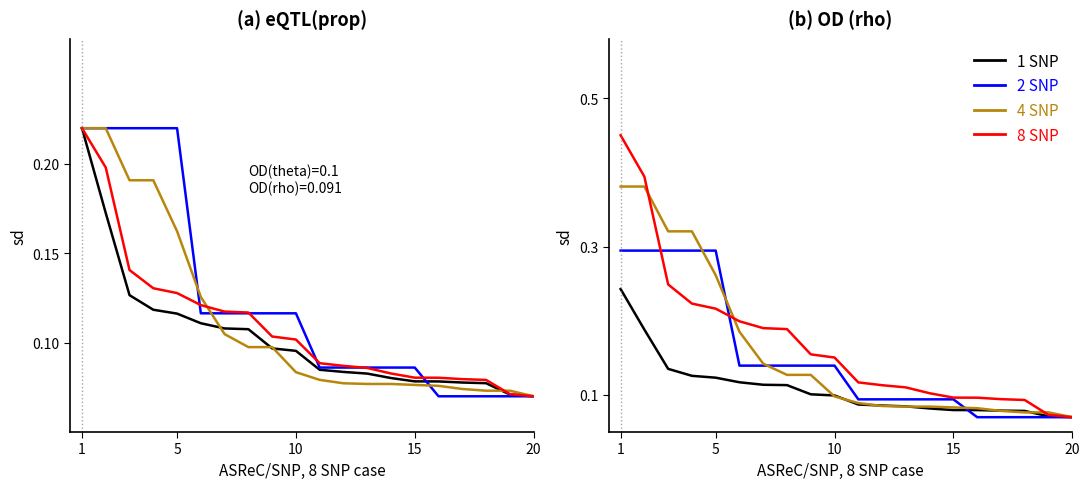

Is it true that 2 SNP equals 0.3 at 8?

False